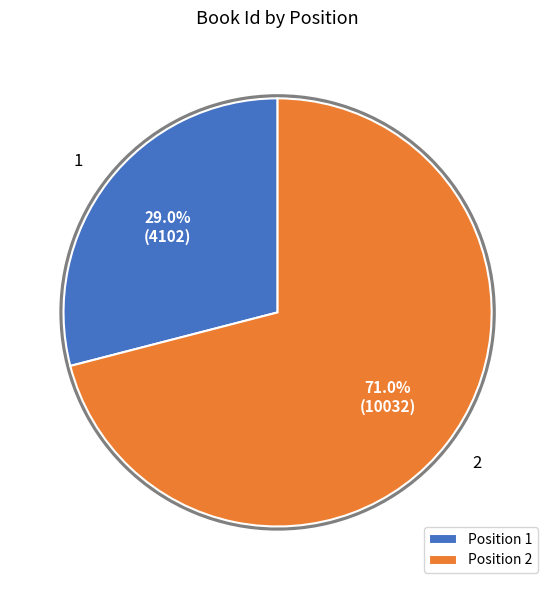

What percentage is the 2 slice, to the nearest percent?

71%